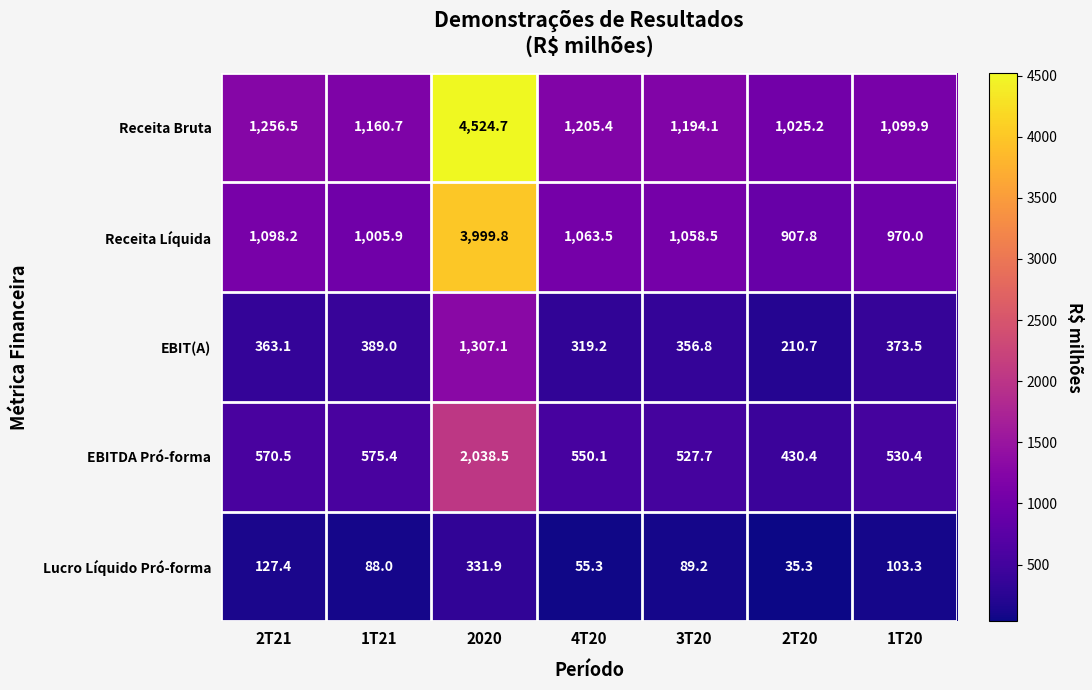

How many data points in EBITDA Pró-forma are less than 550?

3